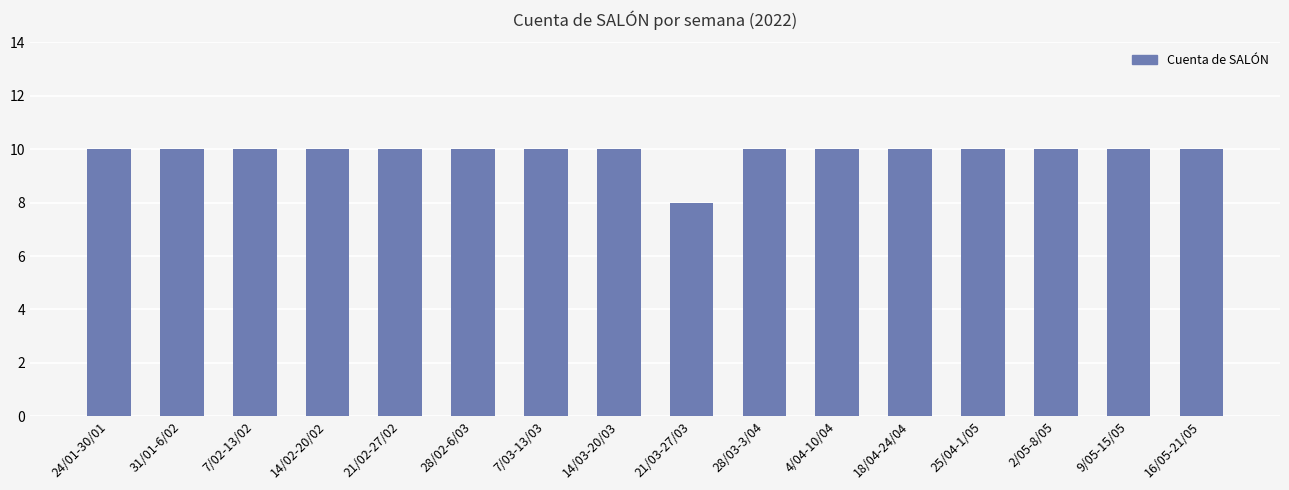

What is the label of the 16th bar from the left?

16/05-21/05